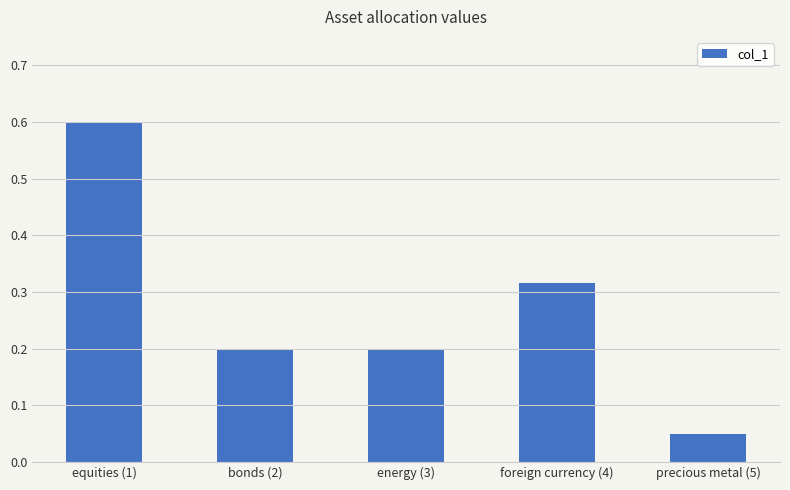

Which label corresponds to the largest value in the chart?

equities (1)